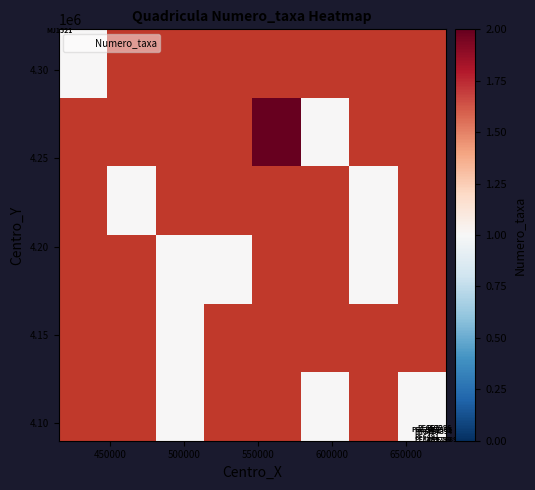

Between 550000 and 600000, which is larger?

600000